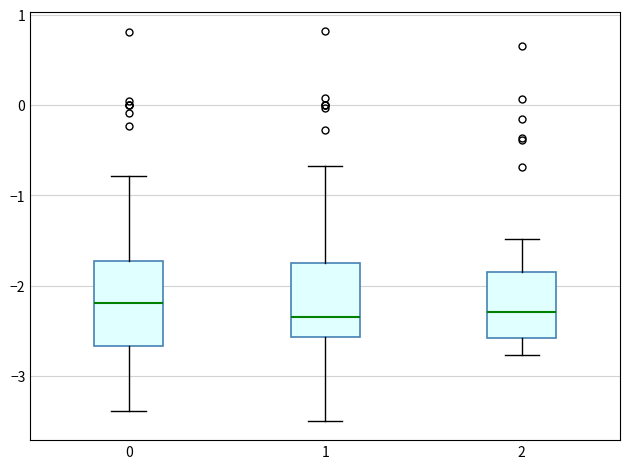

Reading left to right, transcribe this box plot: for each box, give where its median line is, the range the box spans, and where its two whiskers end, as read against the y-axis. The values are not printed on the chart, so give them approximately, as read against the axis.

0: median -2.2, box -2.7 to -1.7, whiskers -3.4 to -0.8
1: median -2.4, box -2.6 to -1.7, whiskers -3.5 to -0.7
2: median -2.3, box -2.6 to -1.8, whiskers -2.8 to -1.5